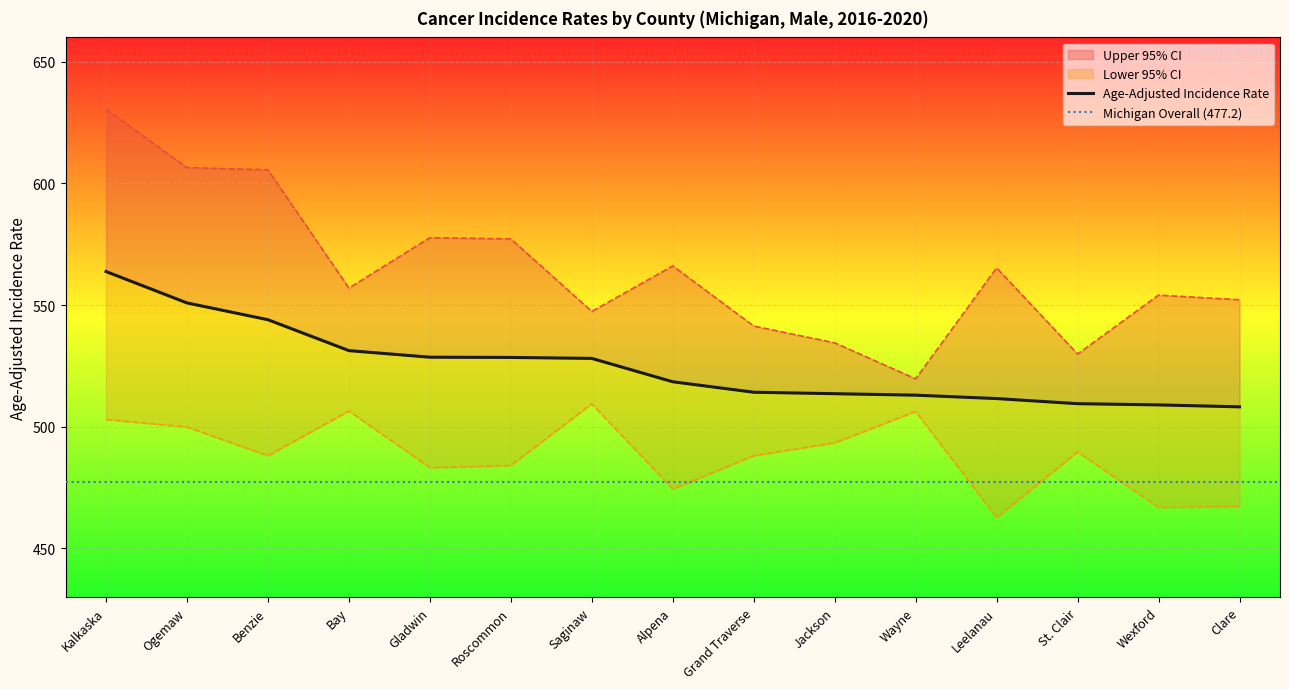

Which series has the largest total across all categories?

Upper 95% CI